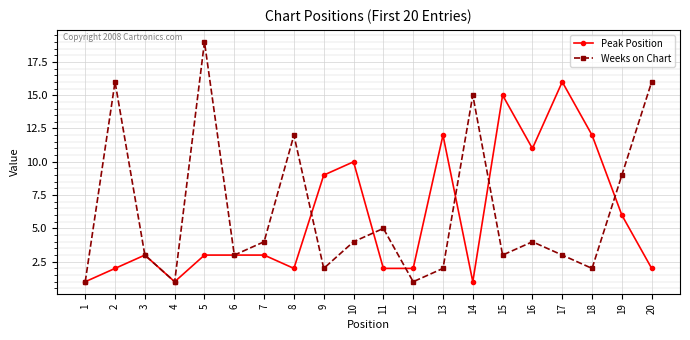

Is this an area chart (filled region under the line)?

No